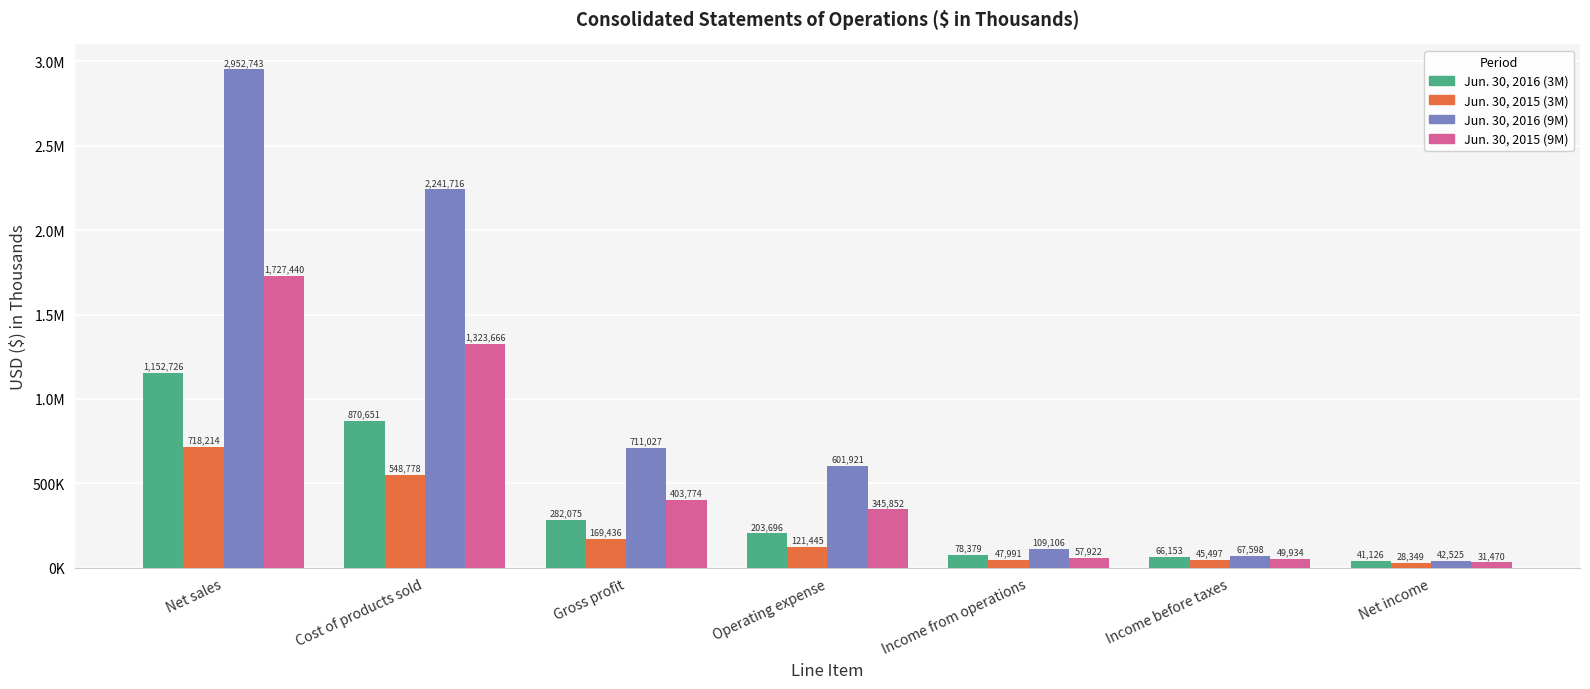

Which category has the highest value in the Jun. 30, 2016 (9M) series?

Net sales